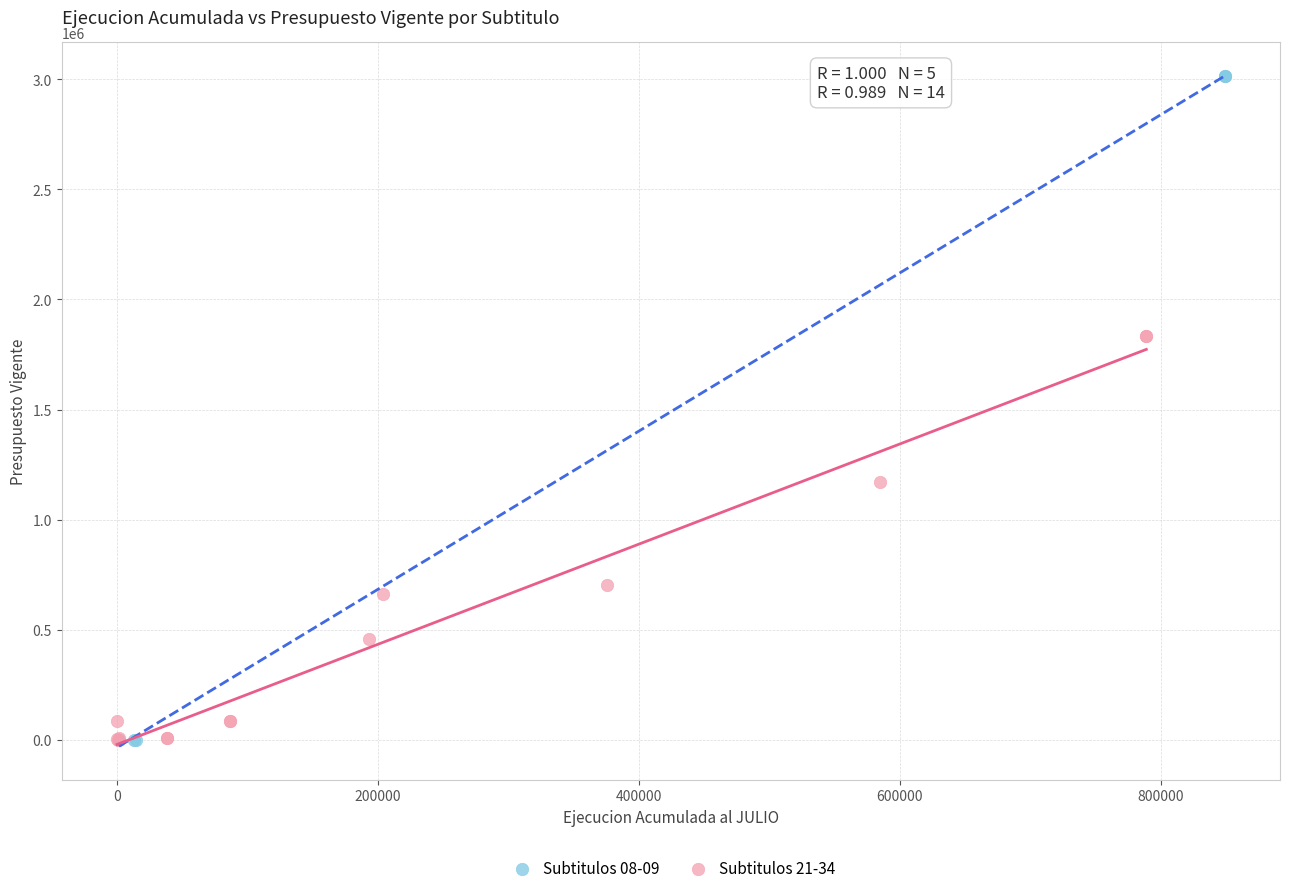

What are all the series names shown in the legend?

Subtitulos 08-09, Subtitulos 21-34